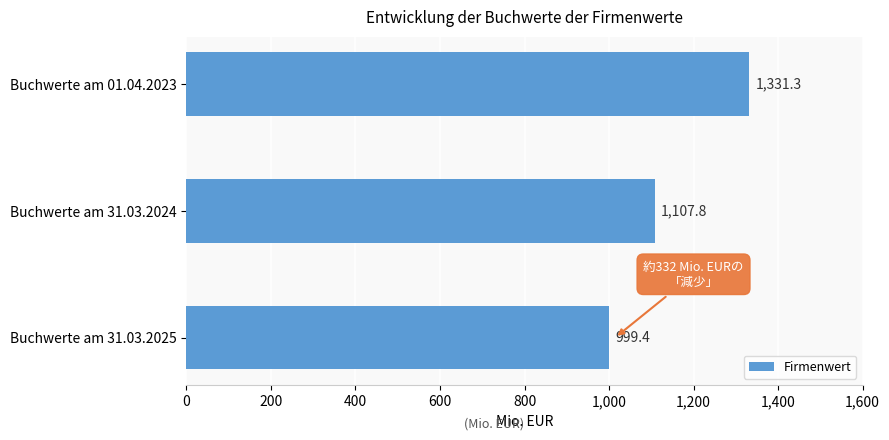

Are the bars horizontal?

Yes